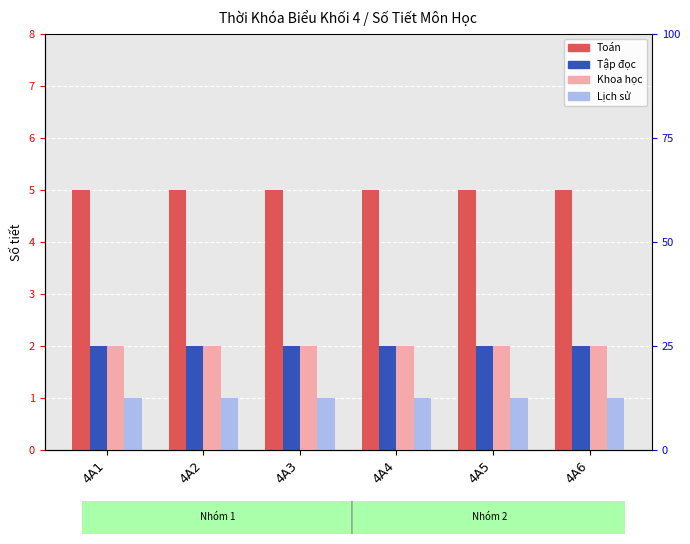

Which series has the largest total across all categories?

Toán